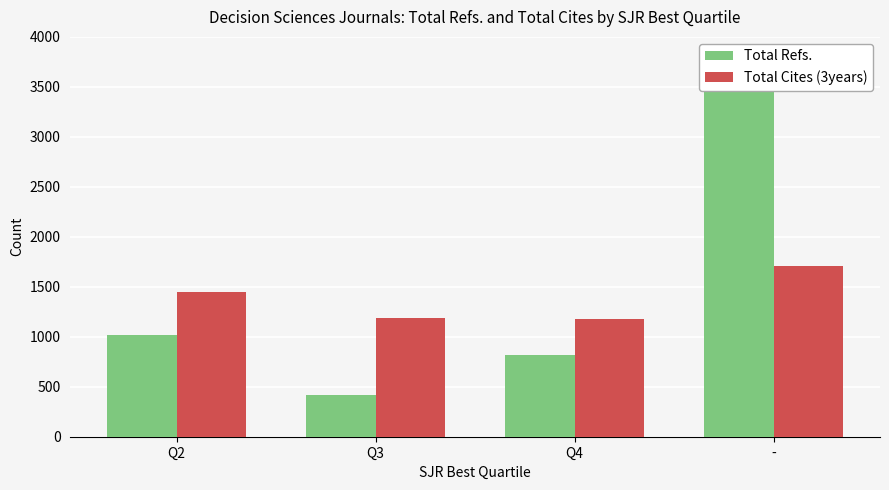

Reading left to right, extract all data points from this chart.

Total Refs.: 1013	420	817	3569
Total Cites (3years): 1444	1185	1179	1706